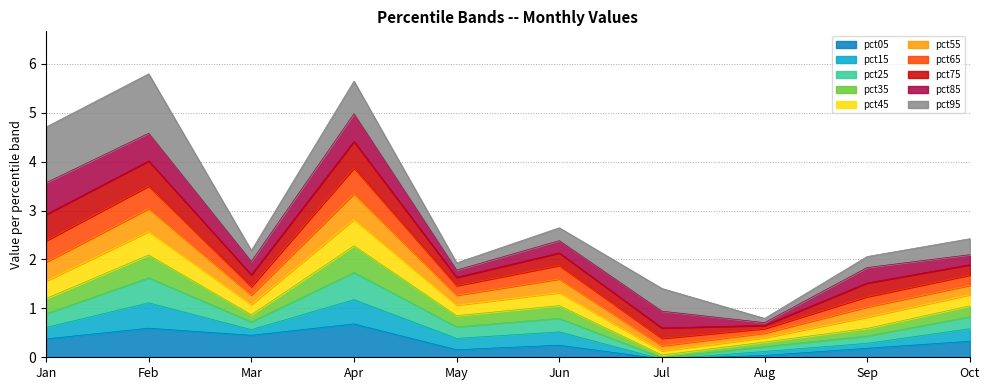

True or false: pct05 and pct65 intersect in this chart.

False